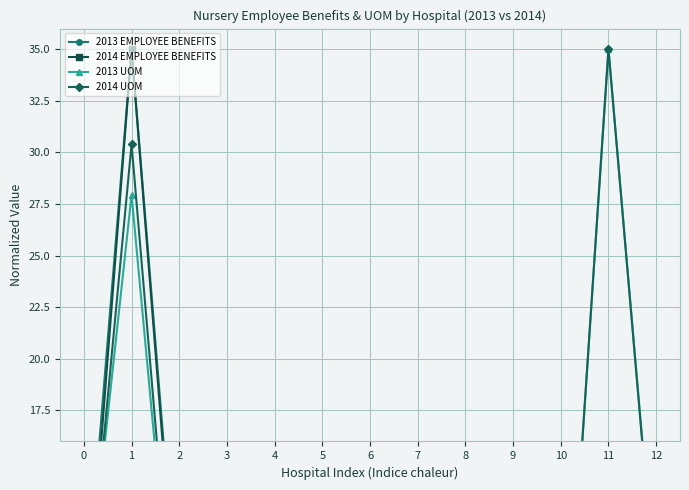

What are all the series names shown in the legend?

2013 EMPLOYEE BENEFITS, 2014 EMPLOYEE BENEFITS, 2013 UOM, 2014 UOM